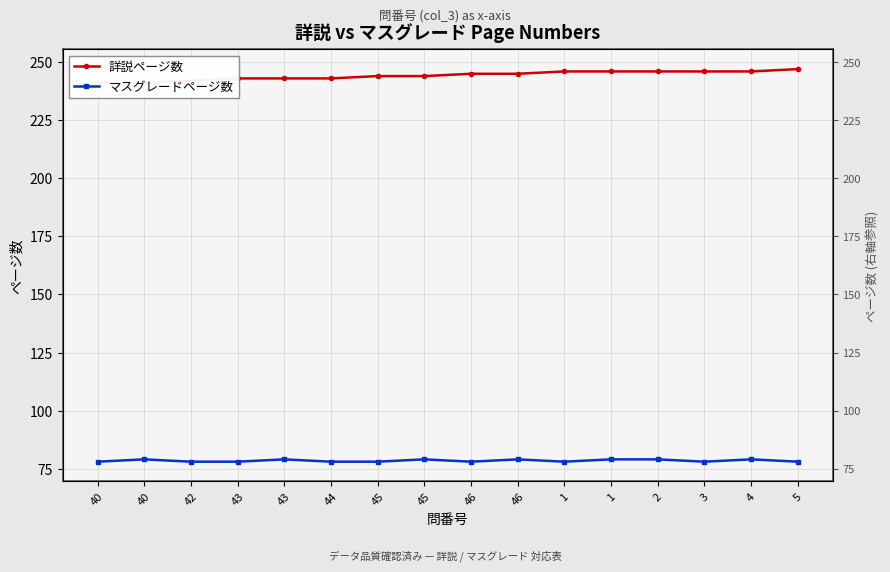

List the labels in order of マスグレードページ数 value, smallest first.

40, 42, 43, 44, 45, 46, 1, 3, 5, 40, 43, 45, 46, 1, 2, 4